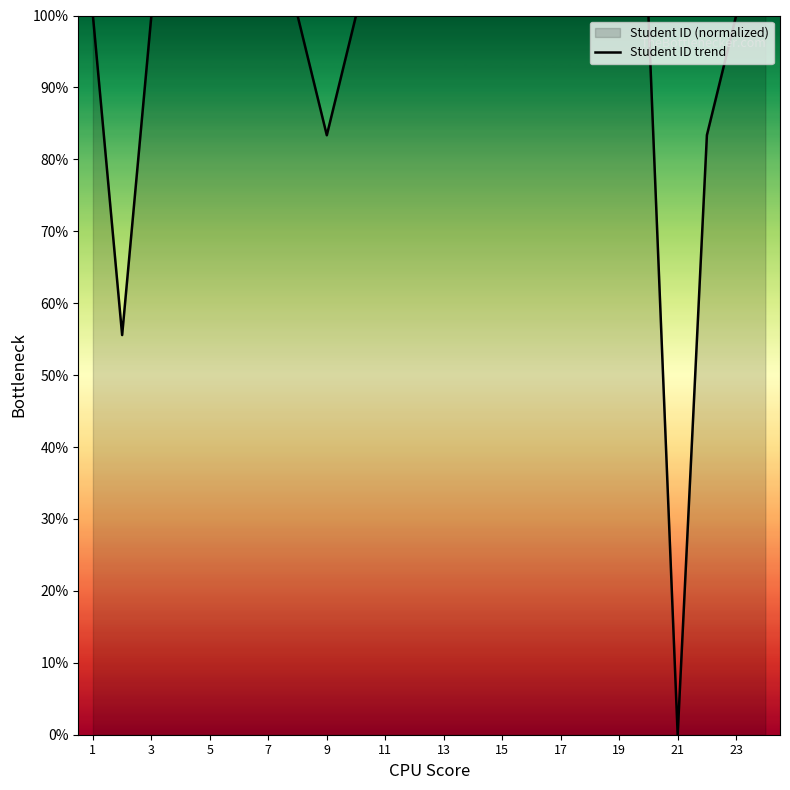

What is the sum of the values at 7 and 23?

200.0